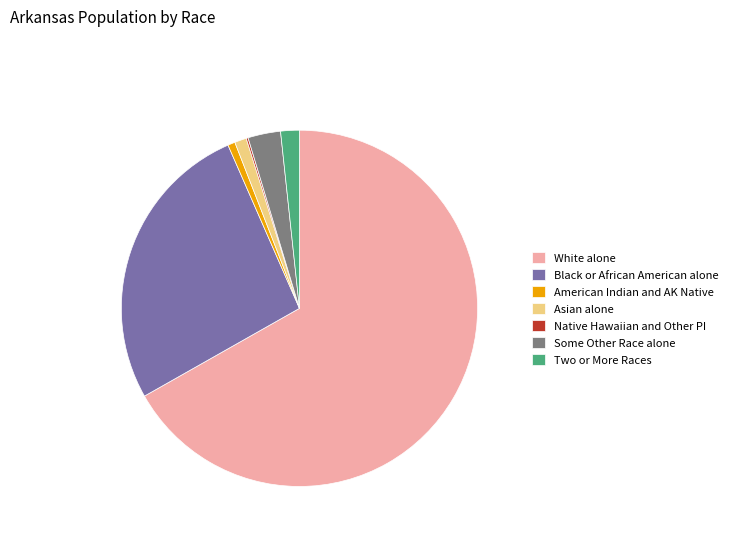

Which slice is the largest?

White alone